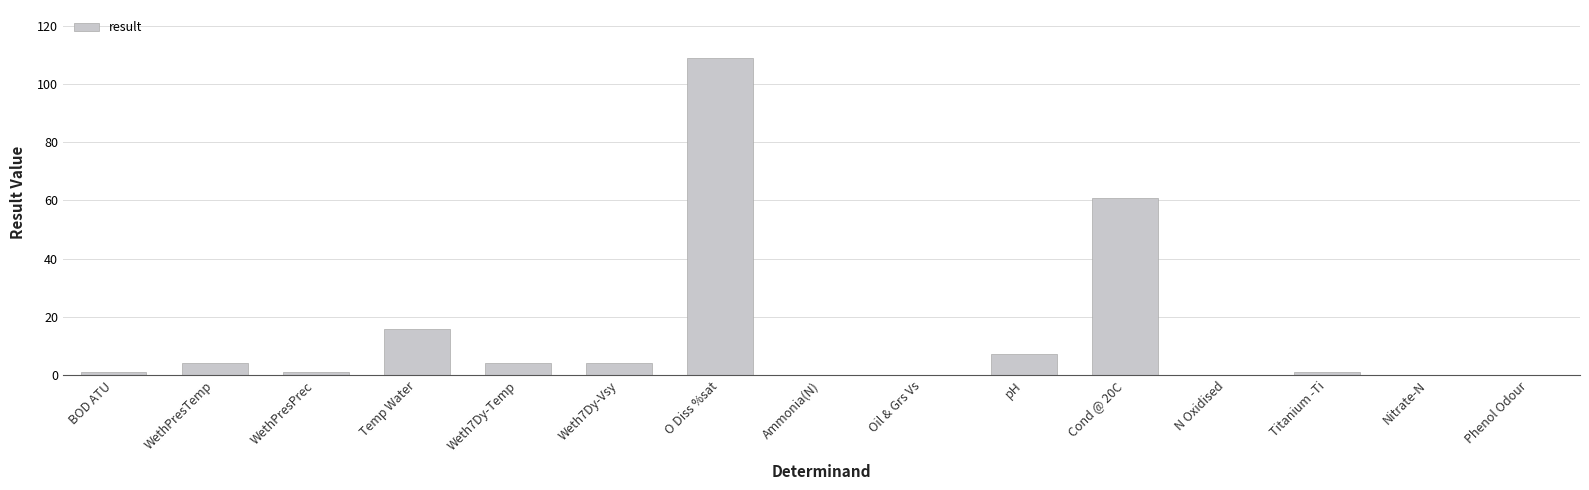

Between BOD ATU and pH, which is larger?

pH